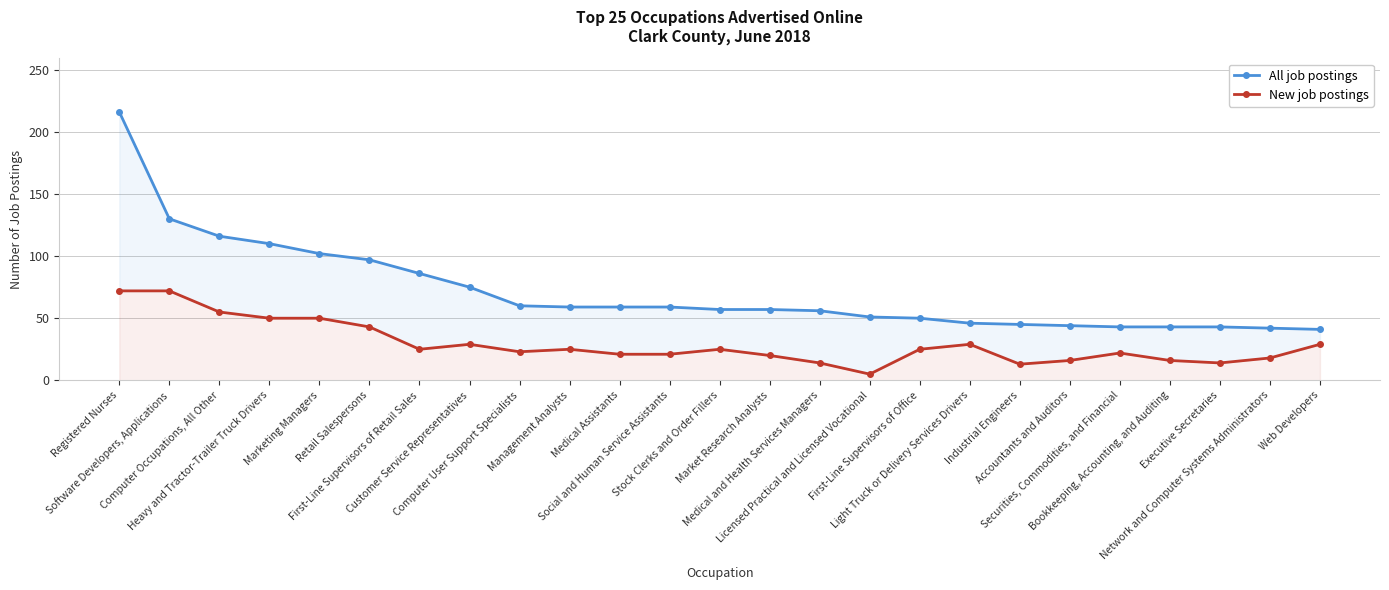

What is the greatest value displayed?

216